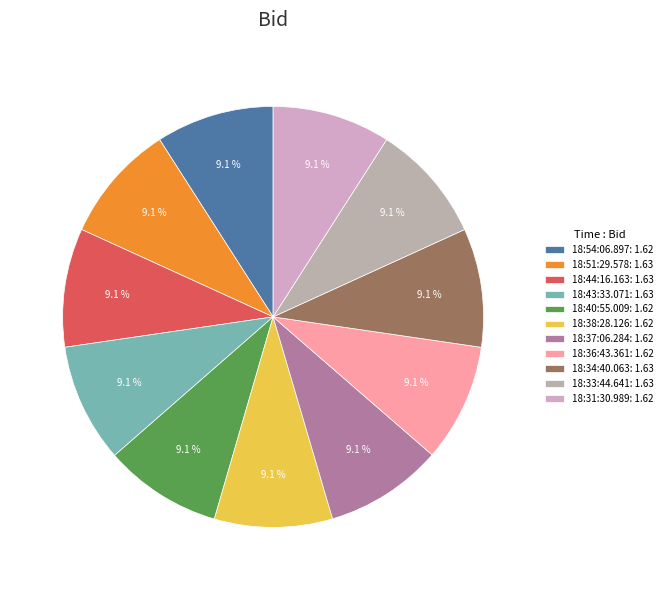

True or false: 18:36:43.361 accounts for 9% of the total.

True